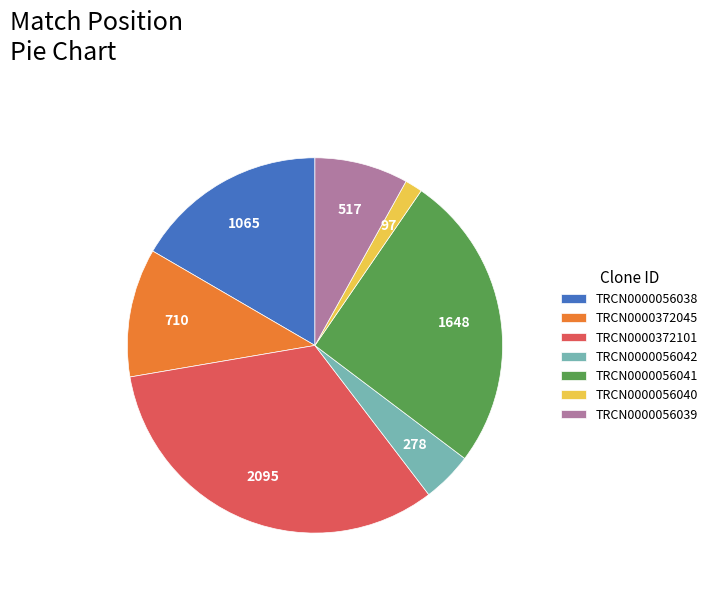

Is the sum of TRCN0000372045 and TRCN0000056042 greater than half?

No